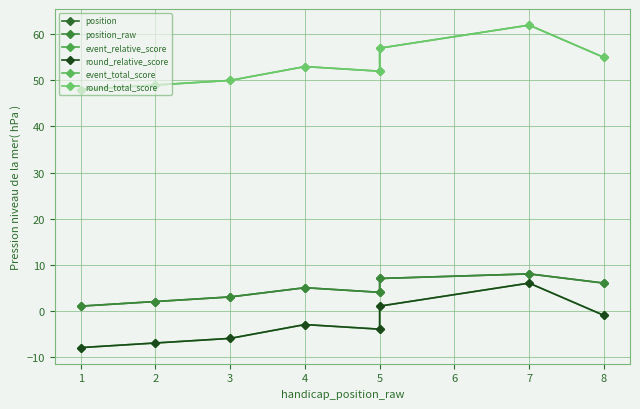

What value does the event_relative_score series have at 6, to the nearest 10?

10